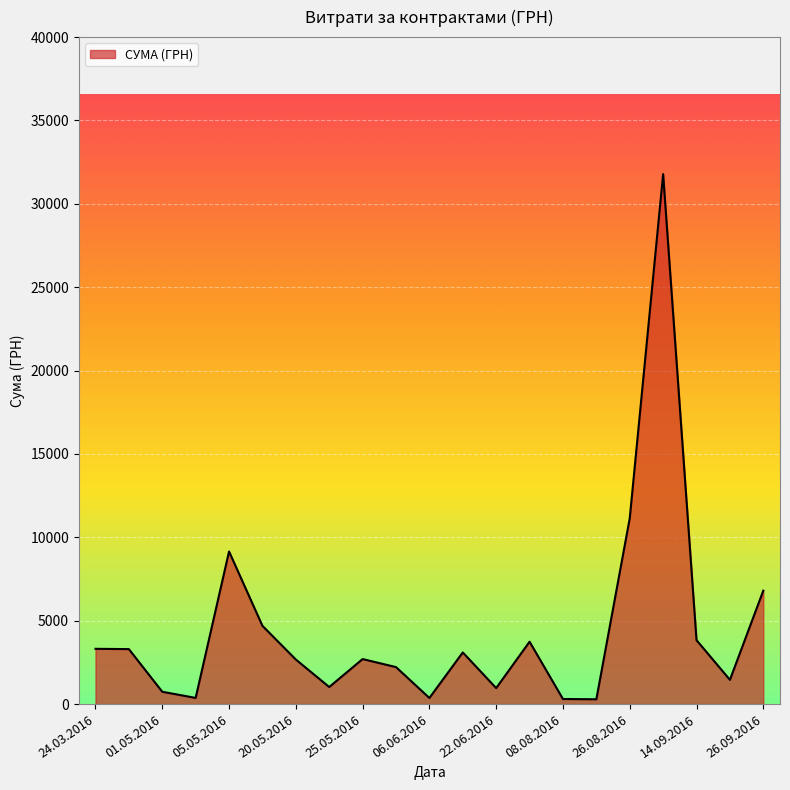

What is the difference between the maximum and minimum values?

31494.1